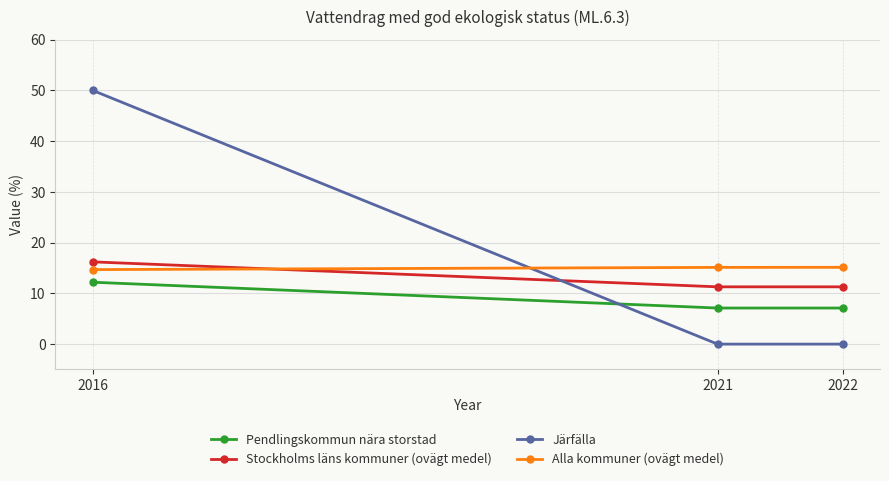

Does the chart have visible grid lines?

Yes